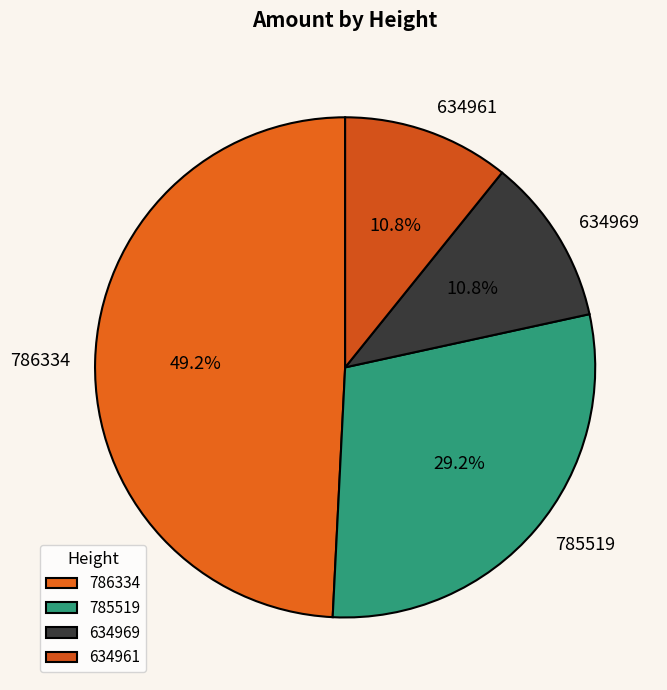

Which category has the biggest portion of the pie?

786334